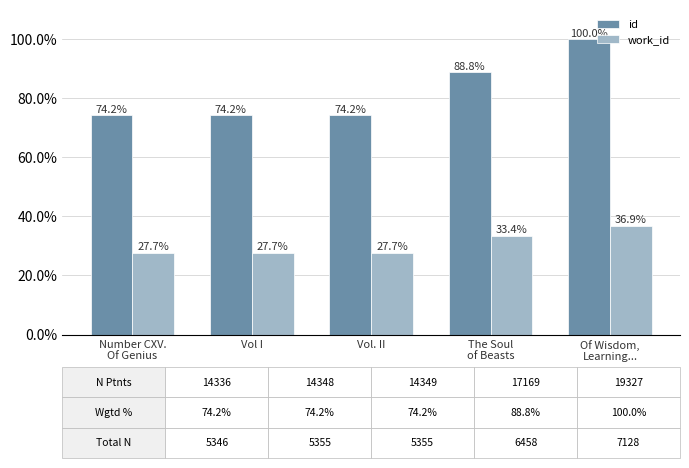

List the series in order of their peak value, lowest first.

work_id, id